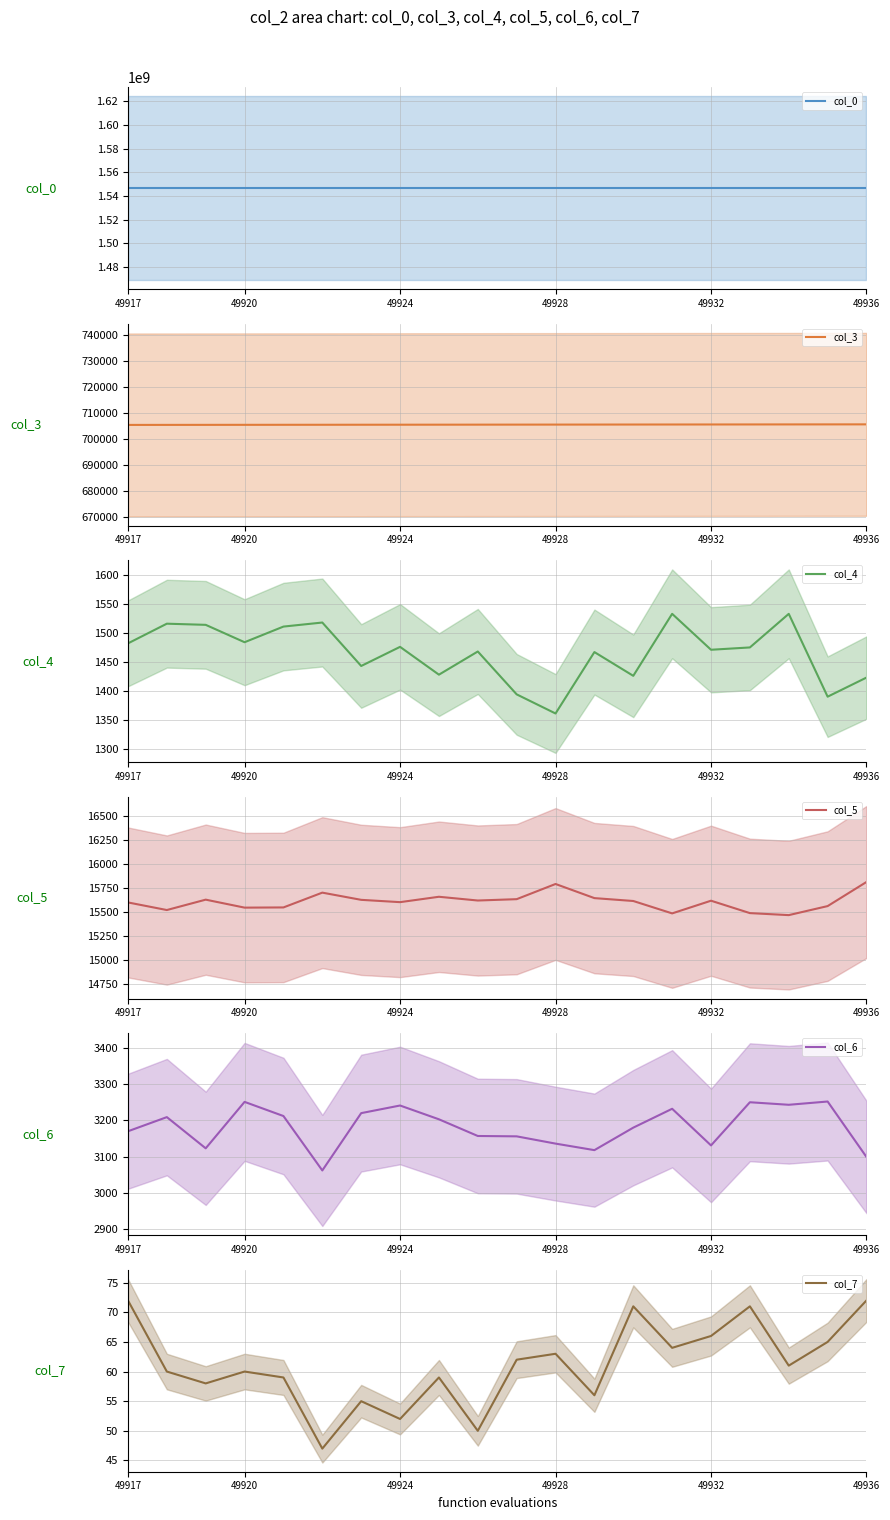

What is the minimum value for col_3?

705446